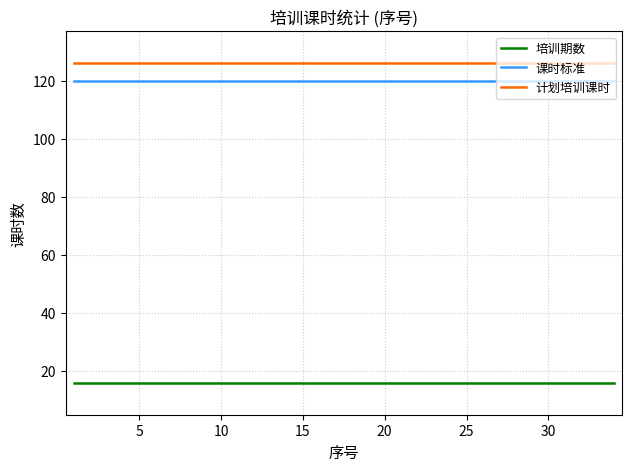

List the series in order of their peak value, highest first.

计划培训课时, 课时标准, 培训期数